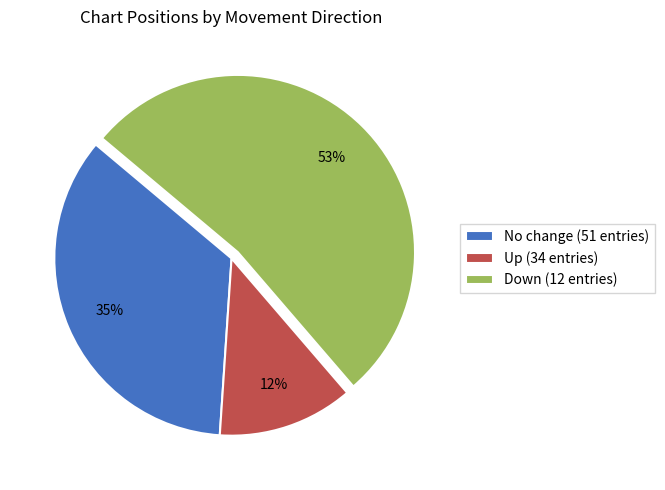

What percentage is the Up (34 entries) slice, to the nearest percent?

12%